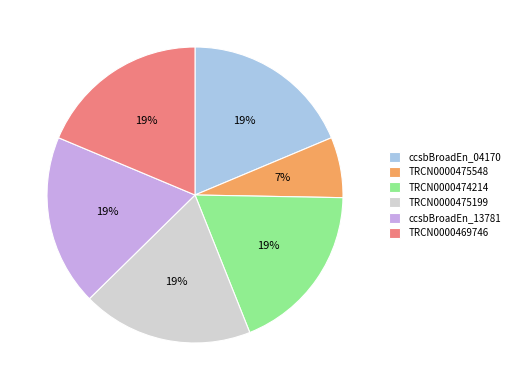

True or false: TRCN0000475548 accounts for 7% of the total.

True